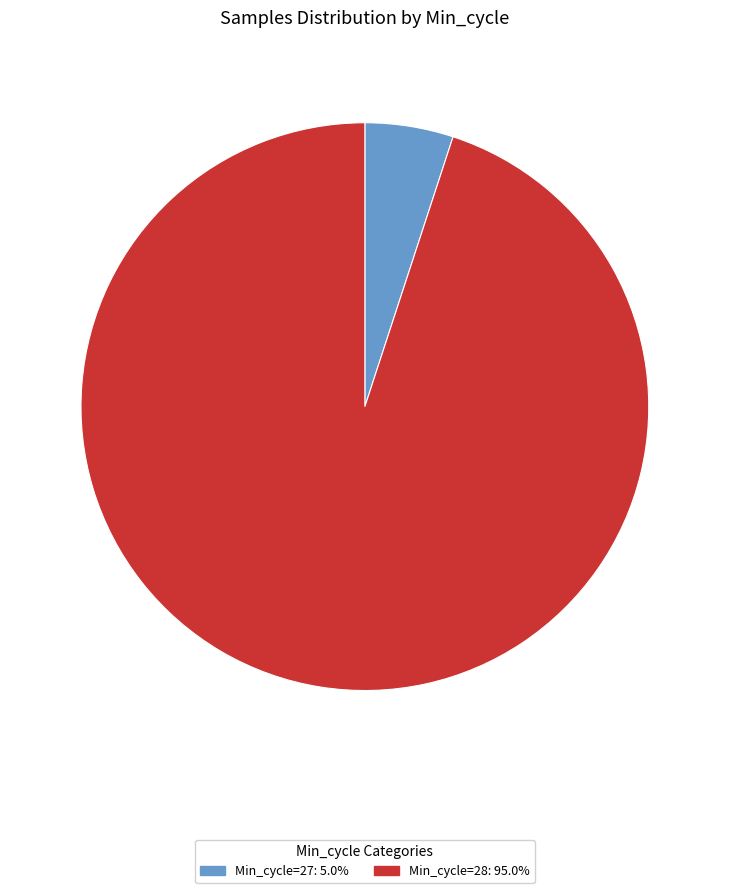

Is Min_cycle=28: 95.0% the majority of the pie?

Yes